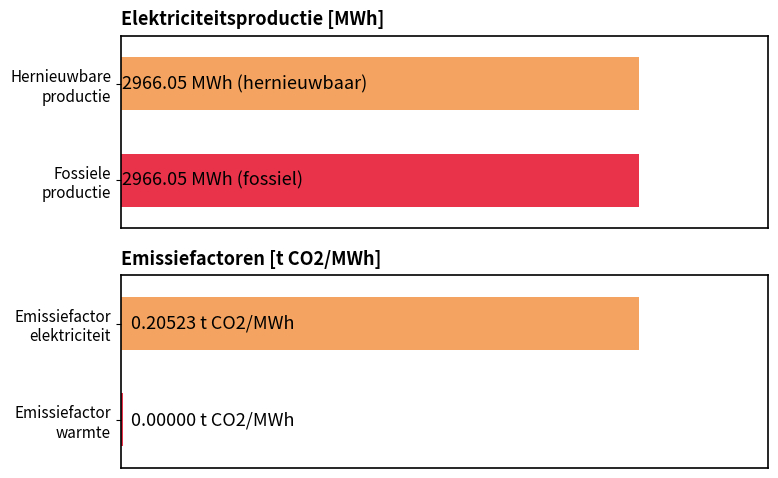

How many values in the Hernieuwbare elektriciteitsproductie series exceed 0?

1